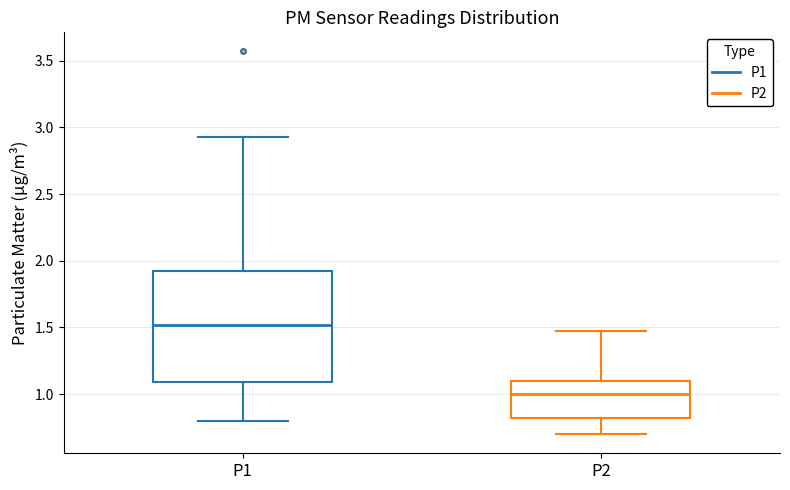

Which box's median line is the highest?

P1